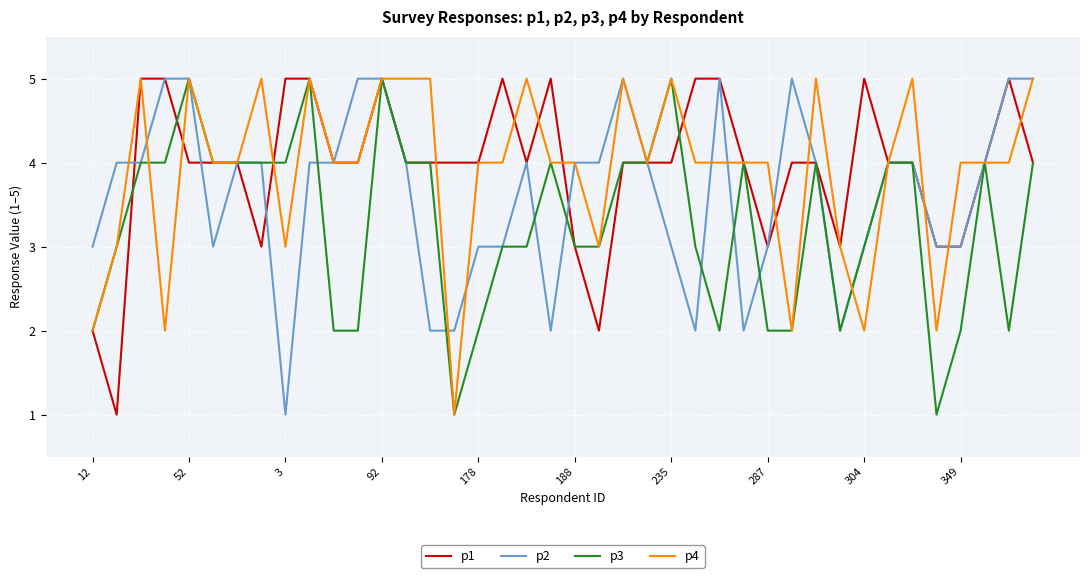

What is the maximum value shown in the chart?

5